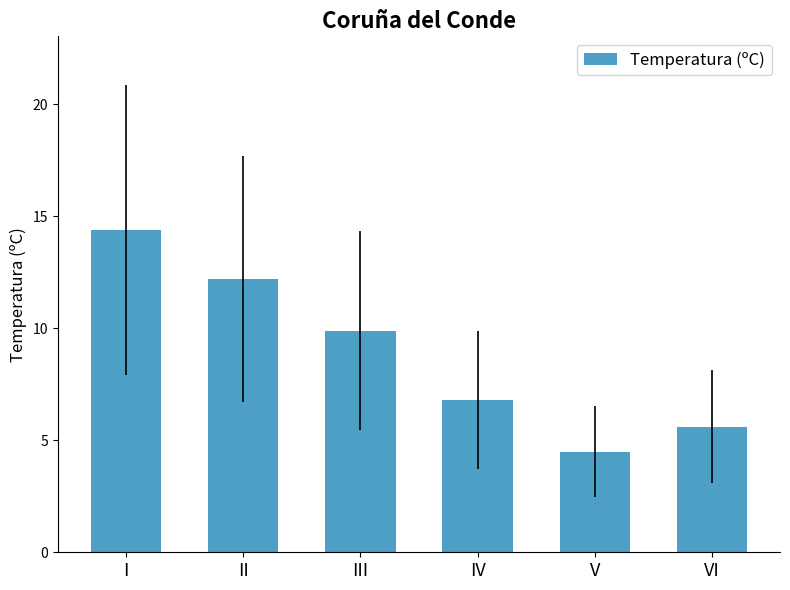

How many data points are above 9?

3